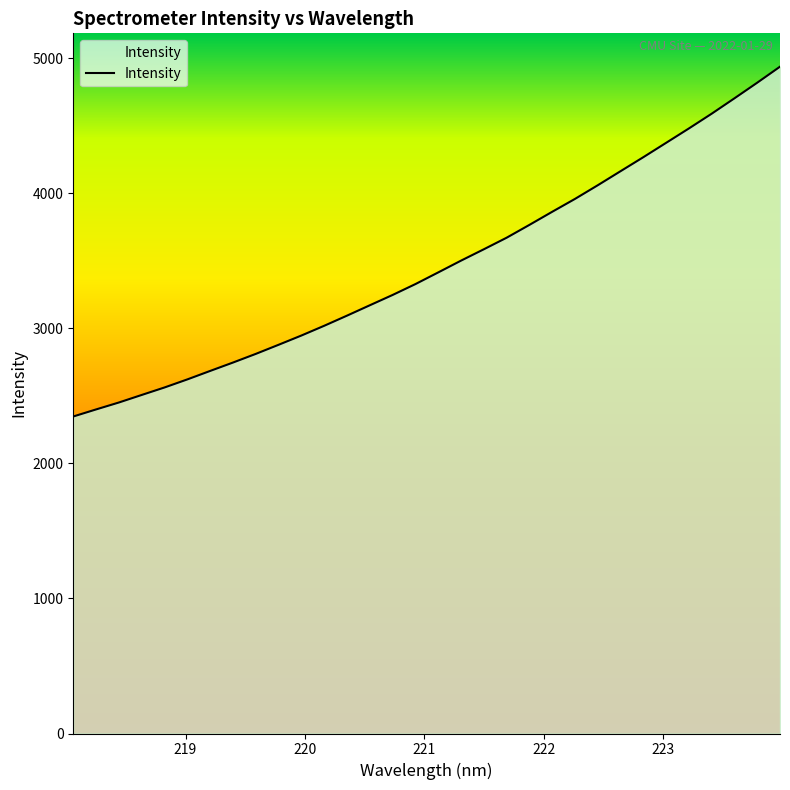

What is the difference between the maximum and minimum values?

2590.1